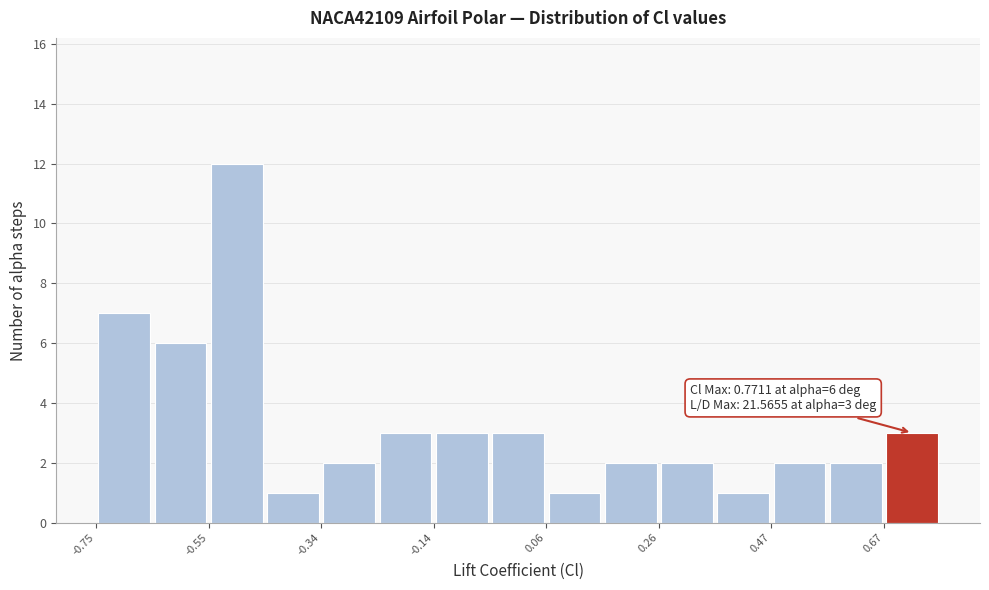

Around what value on the x-axis is the tallest bar? Give the approximate position of its centre, as read against the axis.

-0.50